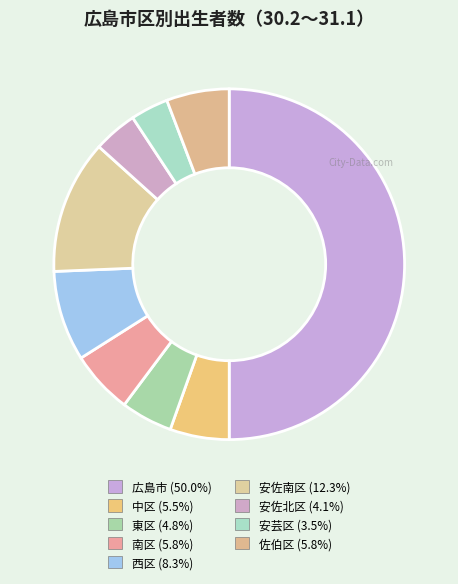

What portion of the pie excludes 中区?

94.5%